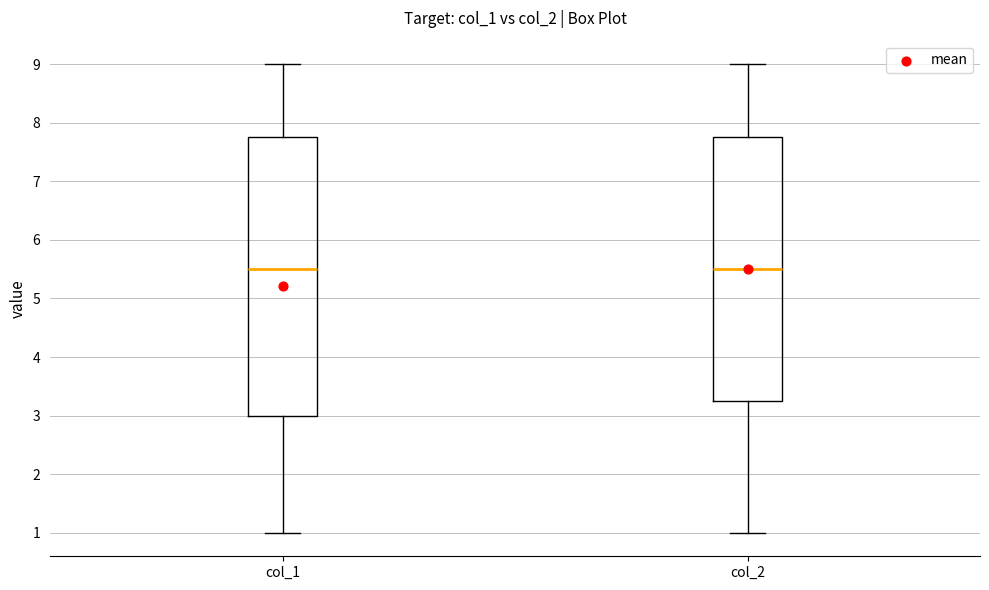

Where is the upper edge of the box for col_2 on the y-axis? The values are not printed on the chart, so give them approximately, as read against the axis.

7.8